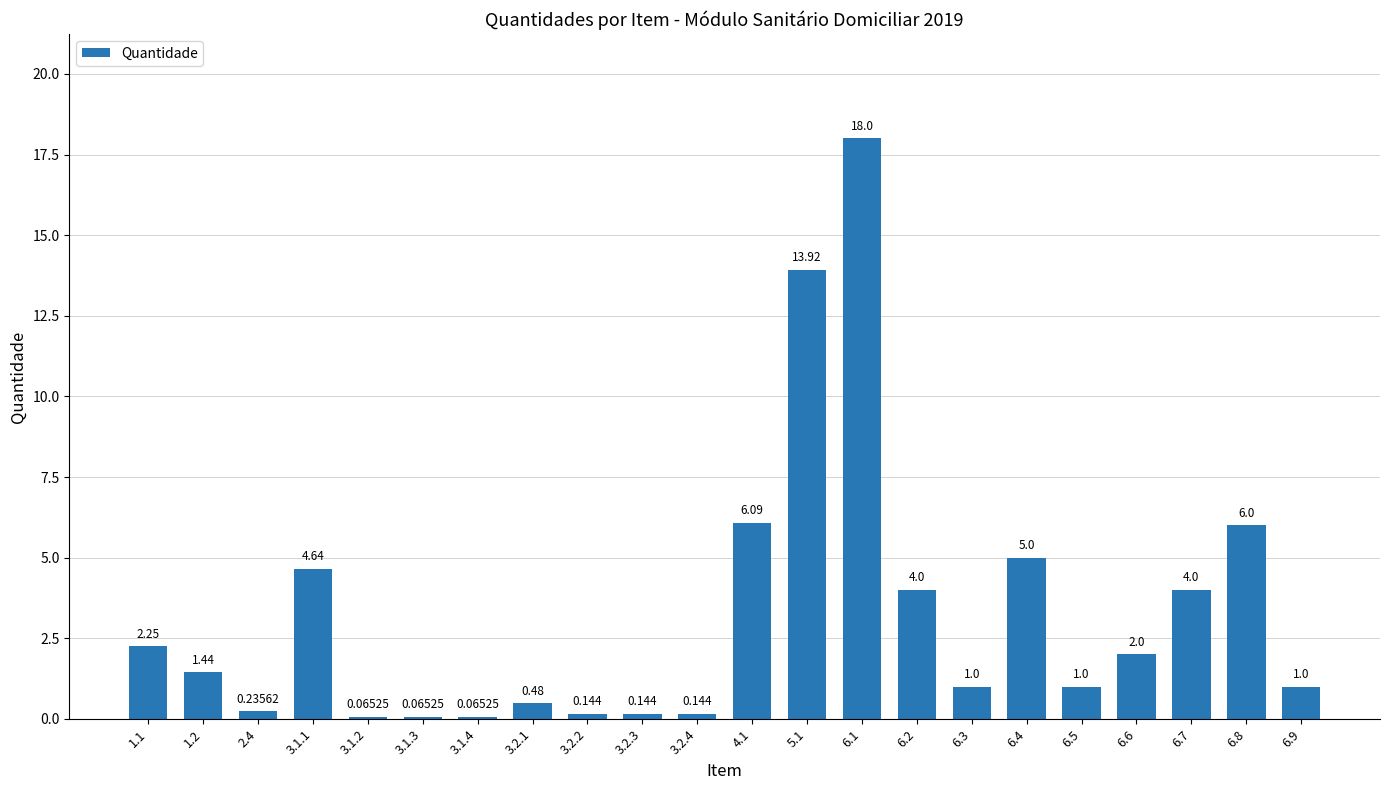

The chart shows a value of 0.3 at 6.3. True or false?

False